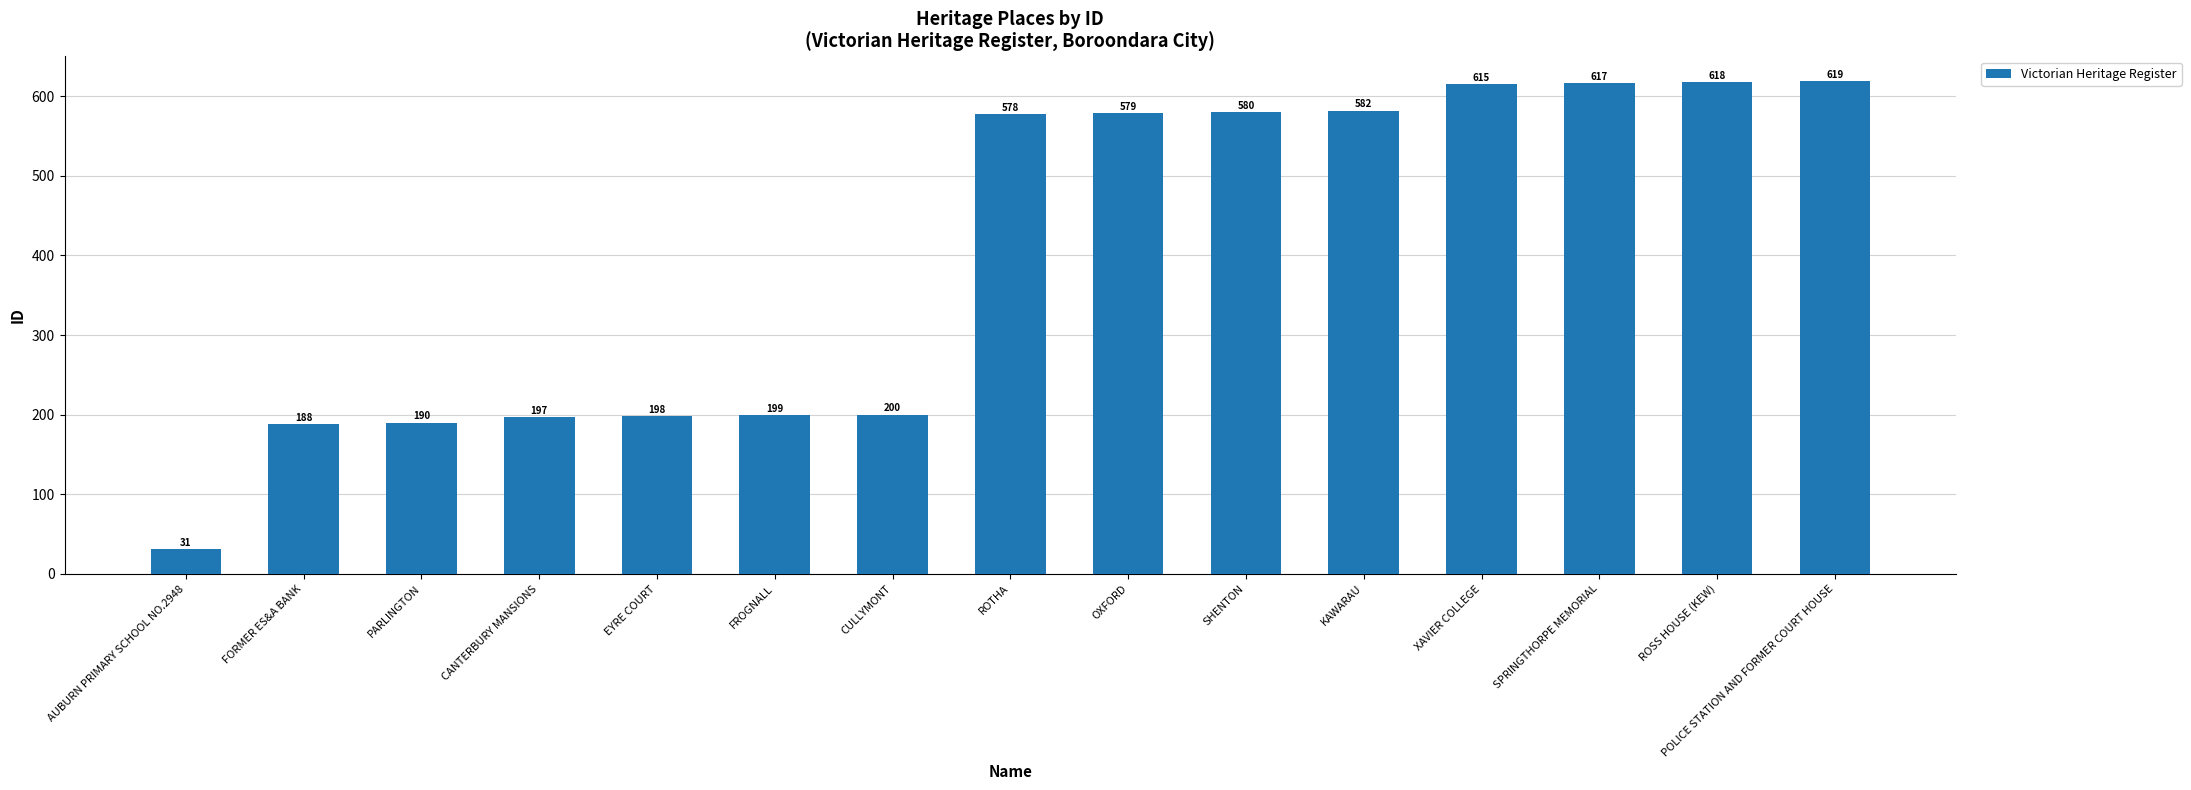

Read the value at FROGNALL, to the nearest 100.

200